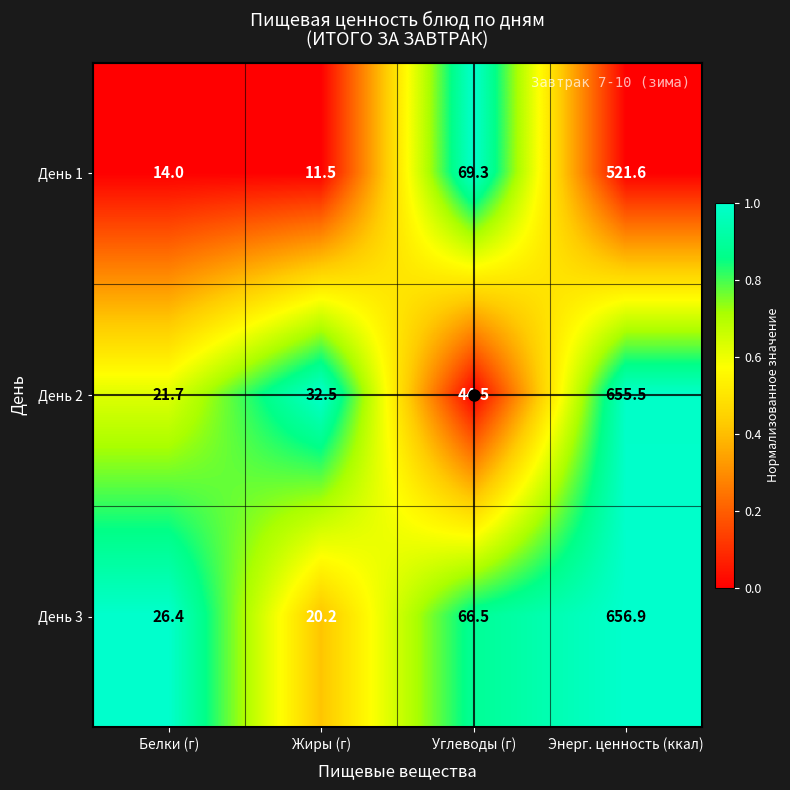

What is the highest value of the День 2 series?

655.5